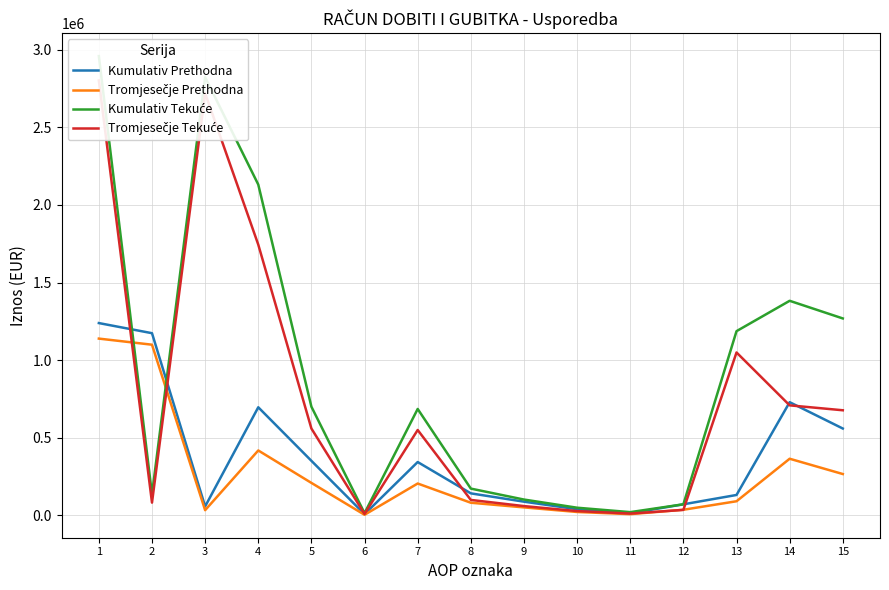

Which series has the largest total across all categories?

Kumulativ Tekuće